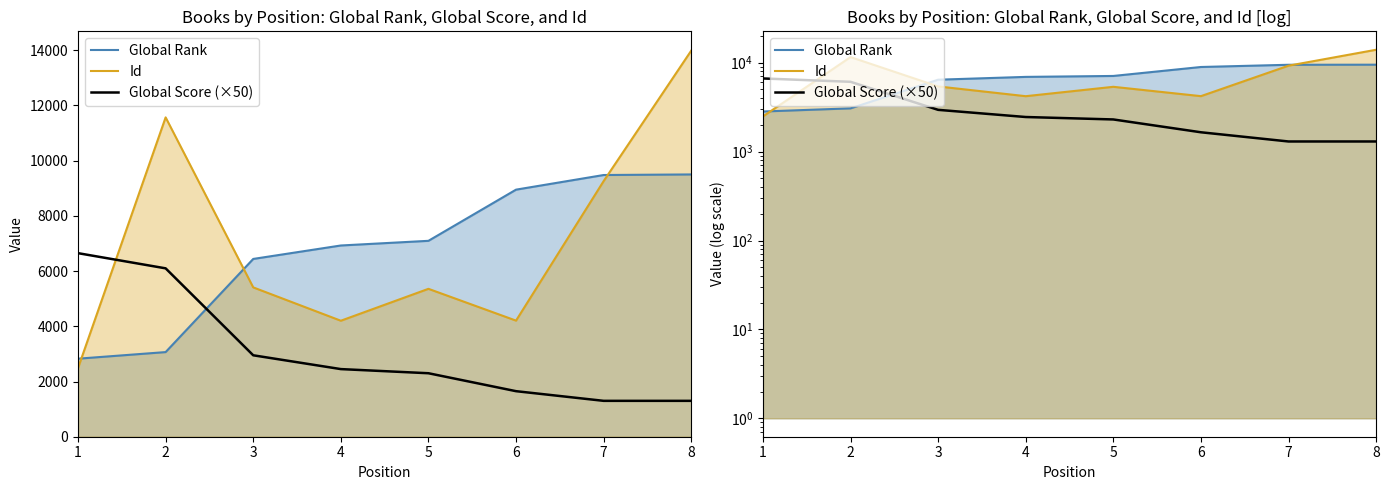

What is the value of the Global Rank point at the 8th from the left?

9502